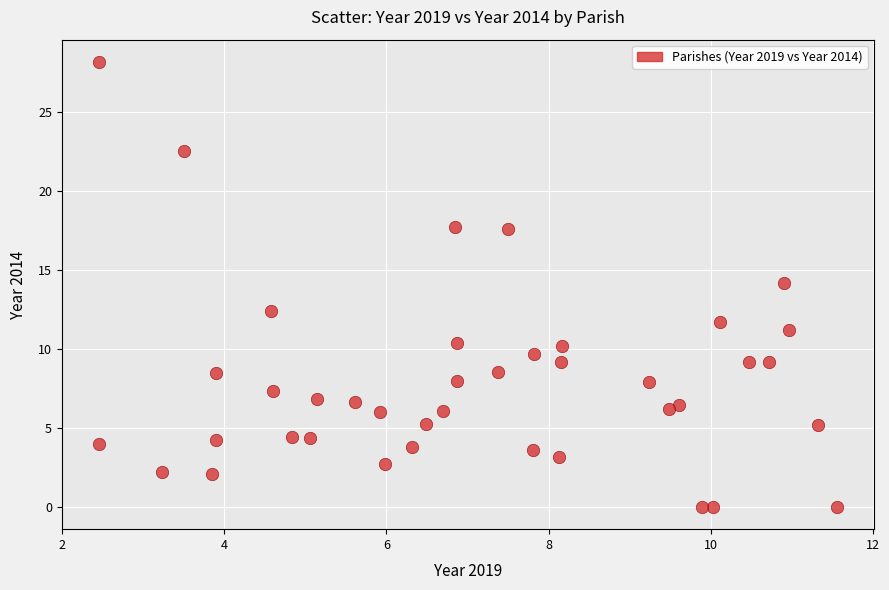

What is the range of Y values (max minus min)?

28.2